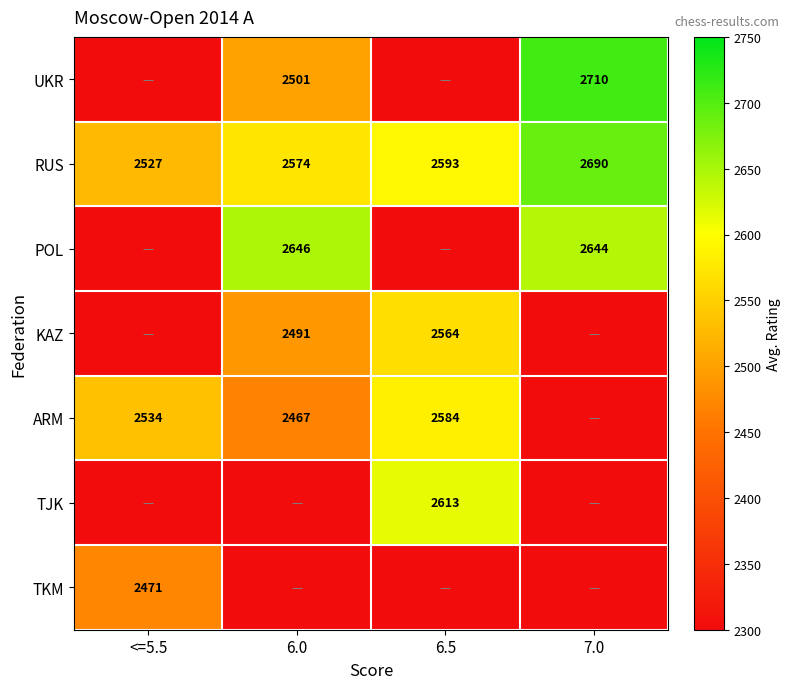

The ARM series shows 1058 at <=5.5. True or false?

False